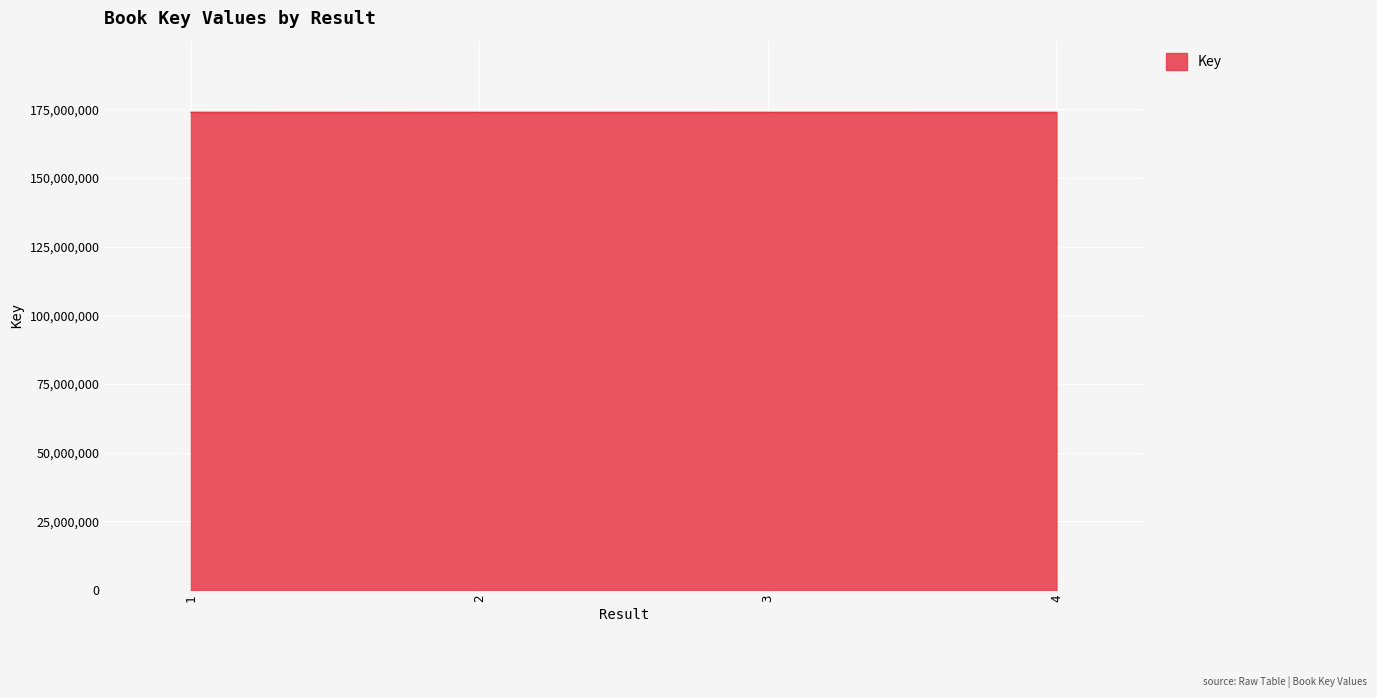

What is the difference between the values at 2 and 3?

7070